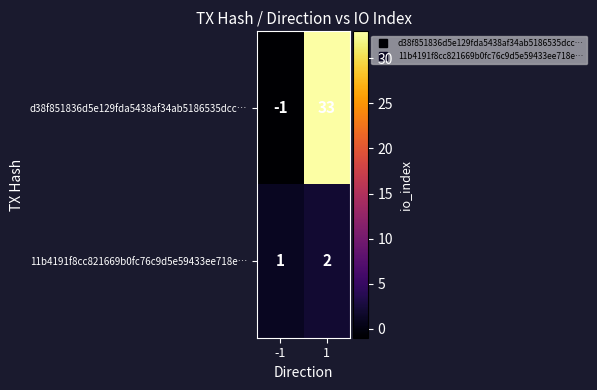

Rank the series by their average value, from highest to lowest.

d38f851836d5e129fda5438af34ab5186535dcc…, 11b4191f8cc821669b0fc76c9d5e59433ee718e…